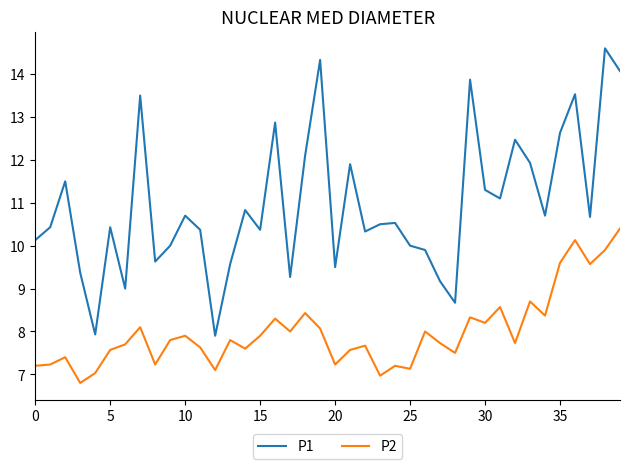

What is the lowest value of the P1 series?

7.9